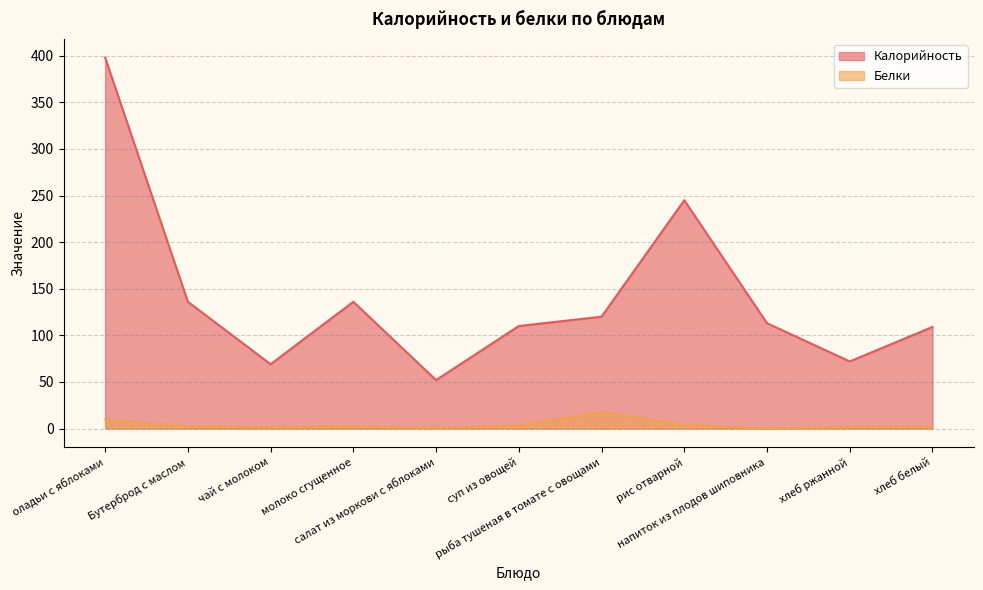

How many lines are shown in the chart?

2